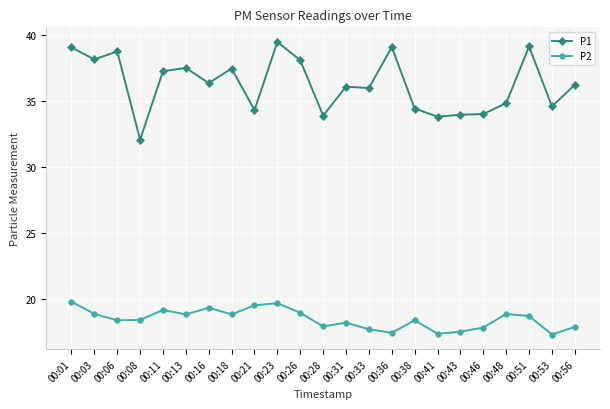

How many interior local peaks does the P2 series have?

6